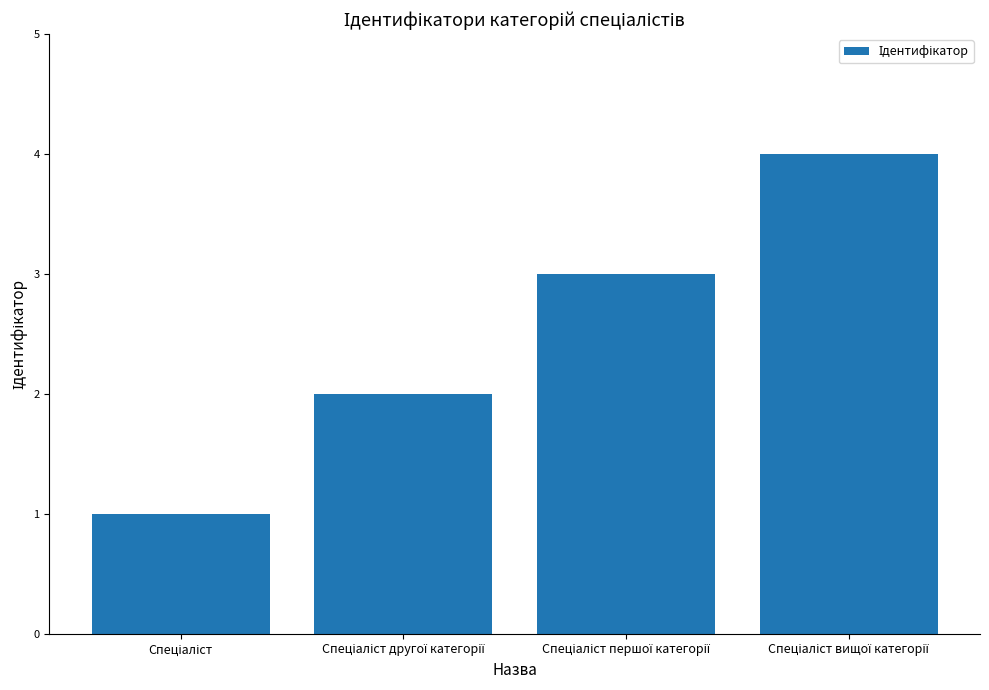

What is the greatest value displayed?

4